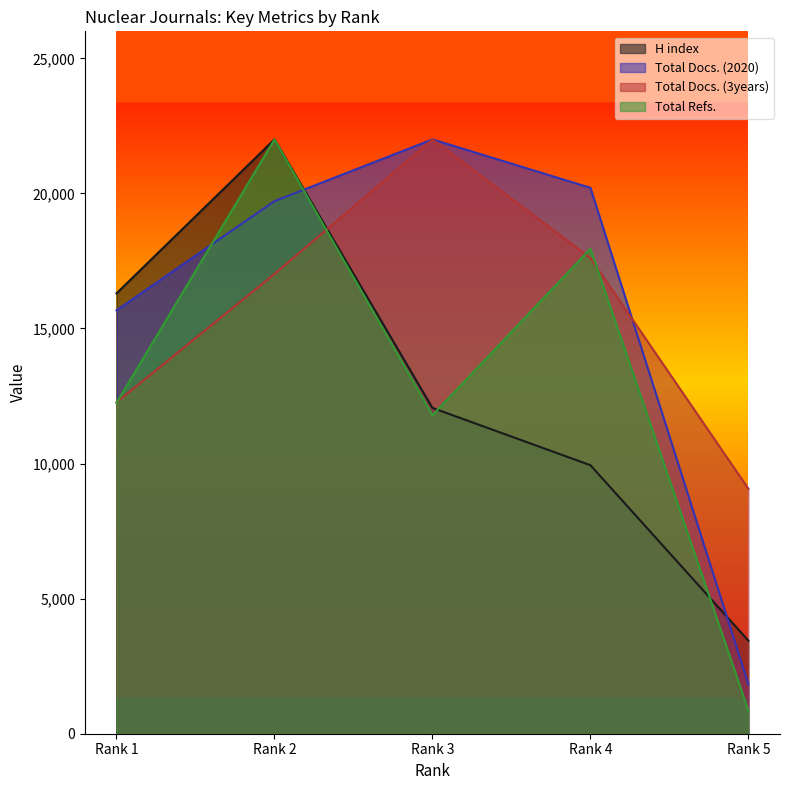

Reading left to right, list all the values displayed in this chart.

H index: 16301.2	22000.0	12060.2	9939.8	3445.8
Total Docs. (2020): 15674.1	19715.7	22000.0	20207.7	1827.5
Total Docs. (3years): 12268.3	17018.9	22000.0	17609.2	9067.5
Total Refs.: 12244.7	22000.0	11791.0	17953.8	854.4